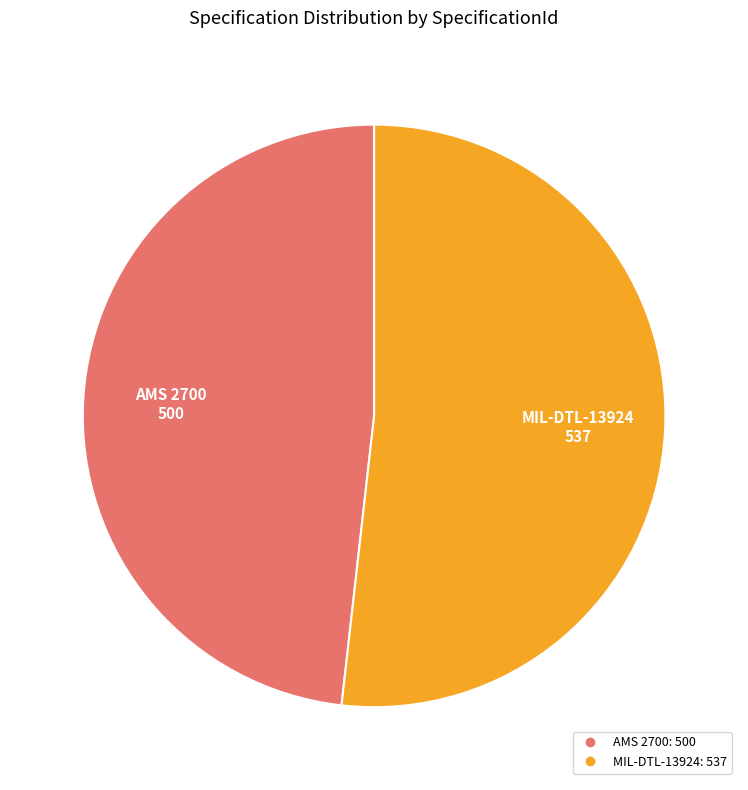

Which category has the biggest portion of the pie?

MIL-DTL-13924